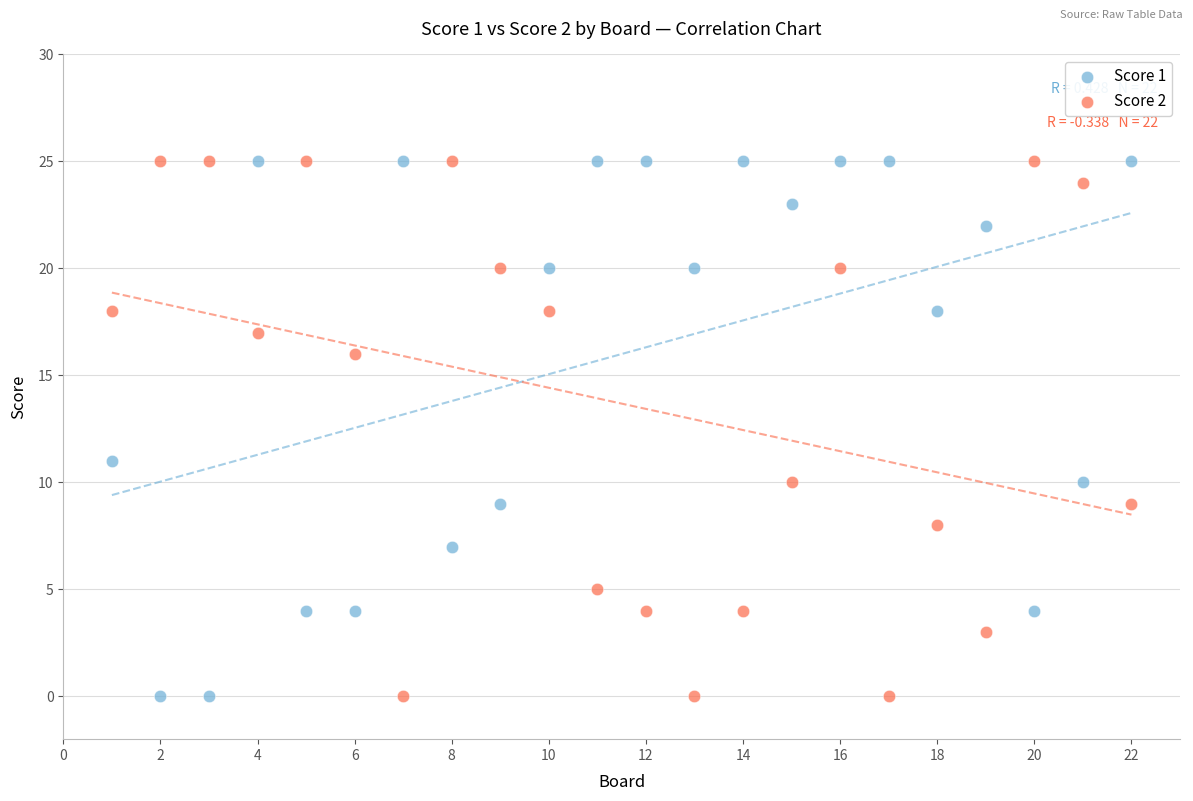

Across all series, what Y value is closest to 12?

11